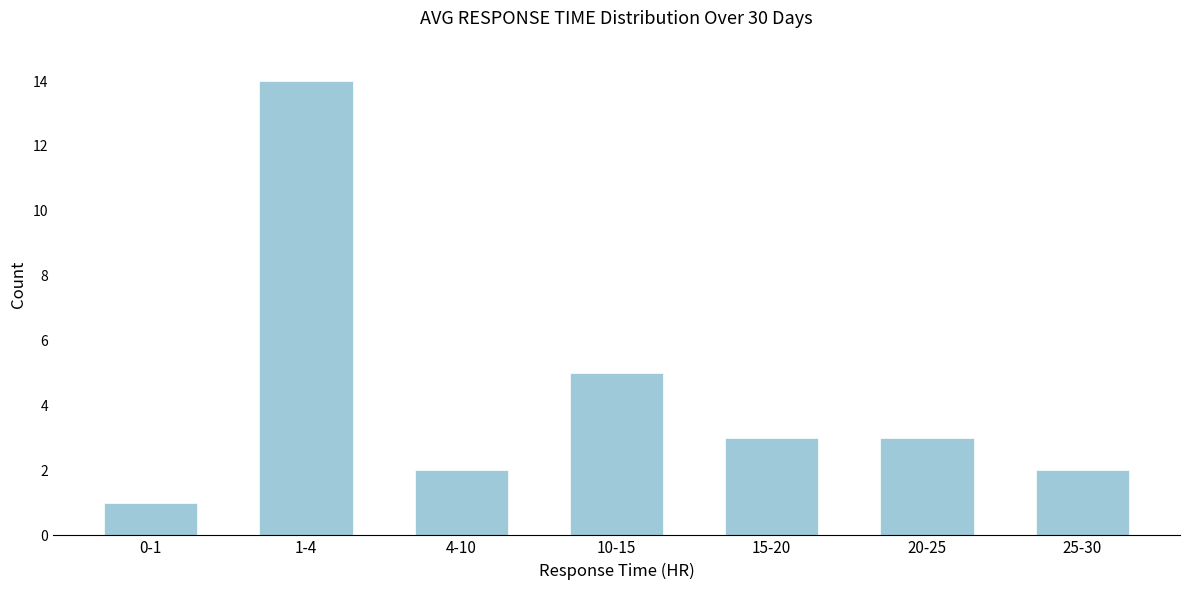

Reading left to right, extract all data points from this chart.

0-1=1	1-4=14	4-10=2	10-15=5	15-20=3	20-25=3	25-30=2